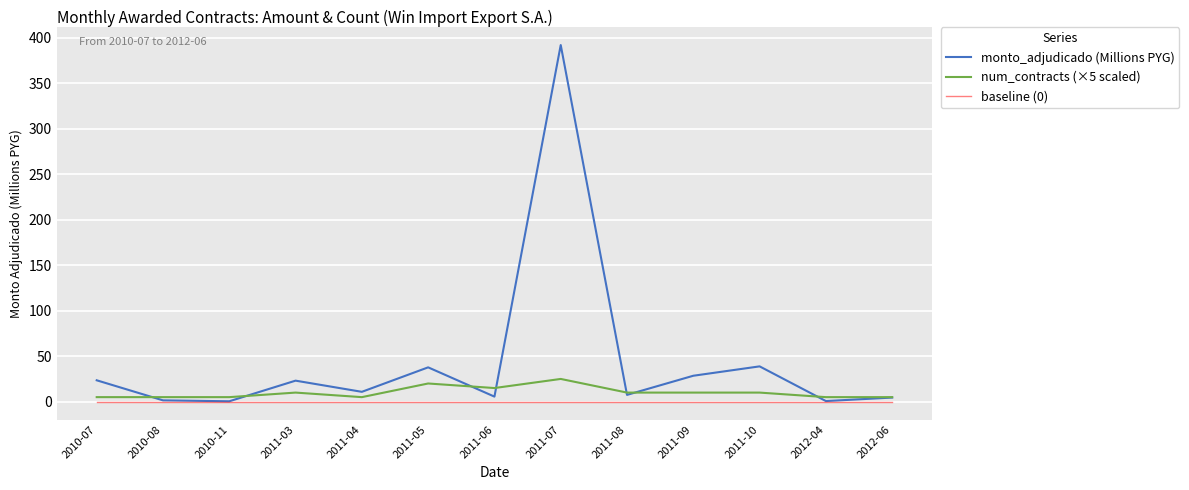

Rank the series by their average value, from highest to lowest.

monto_adjudicado (Millions PYG), num_contracts (×5 scaled), baseline (0)